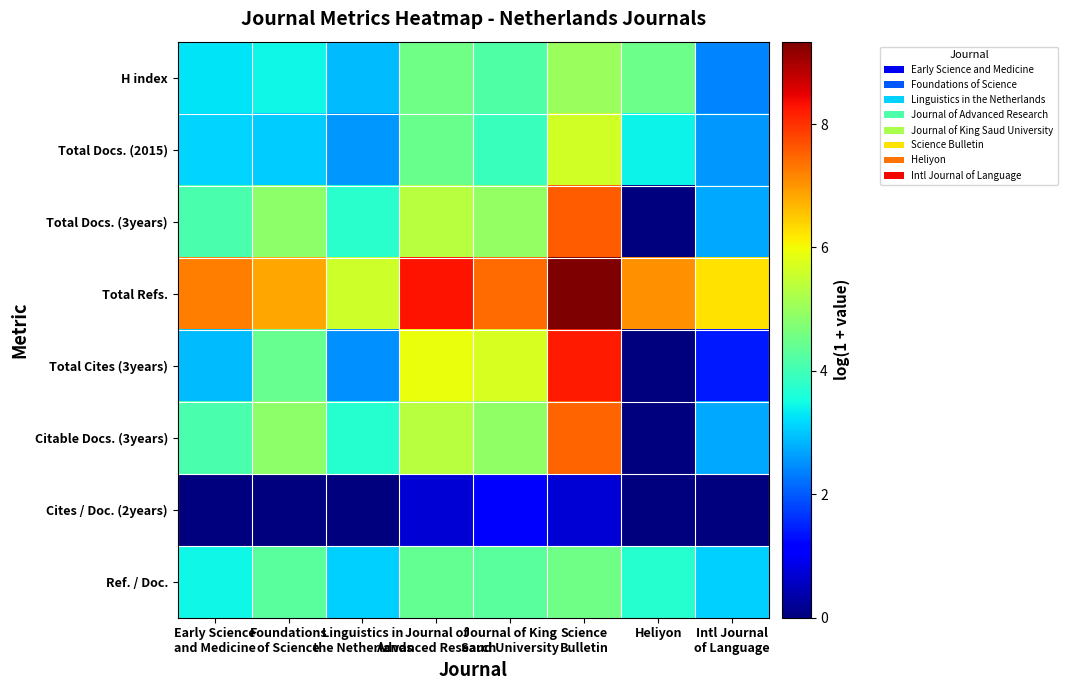

At Linguistics in the Netherlands, list the series in order from smallest to largest.

Cites / Doc. (2years), Total Cites (3years), Total Docs. (2015), H index, Ref. / Doc., Citable Docs. (3years), Total Docs. (3years), Total Refs.